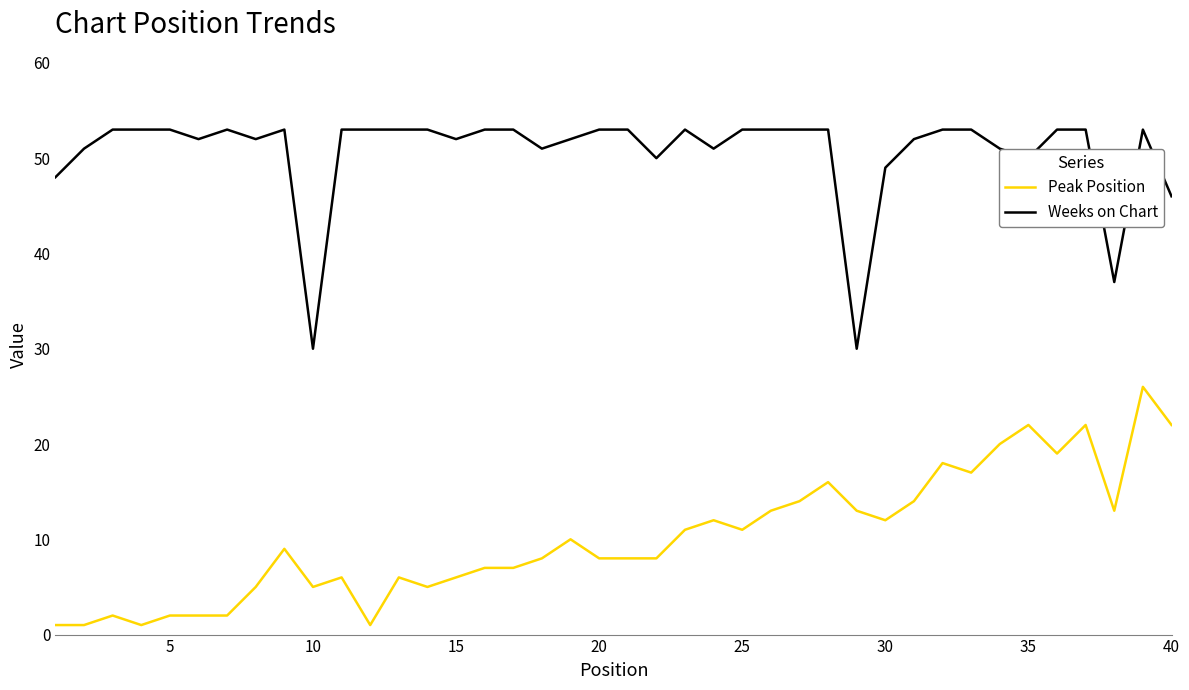

What is the difference between the maximum and minimum values in the Weeks on Chart series?

23